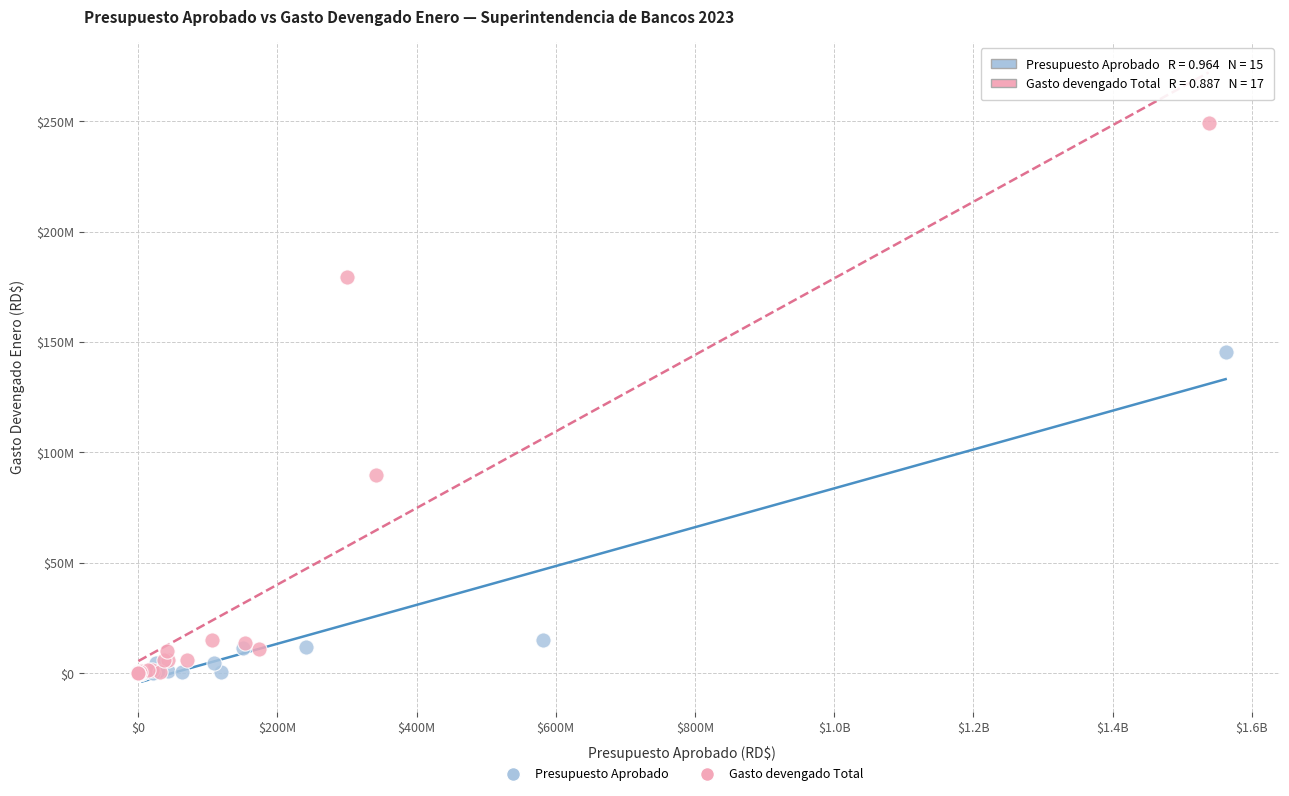

Which series has the widest spread of Y values?

Gasto devengado Total